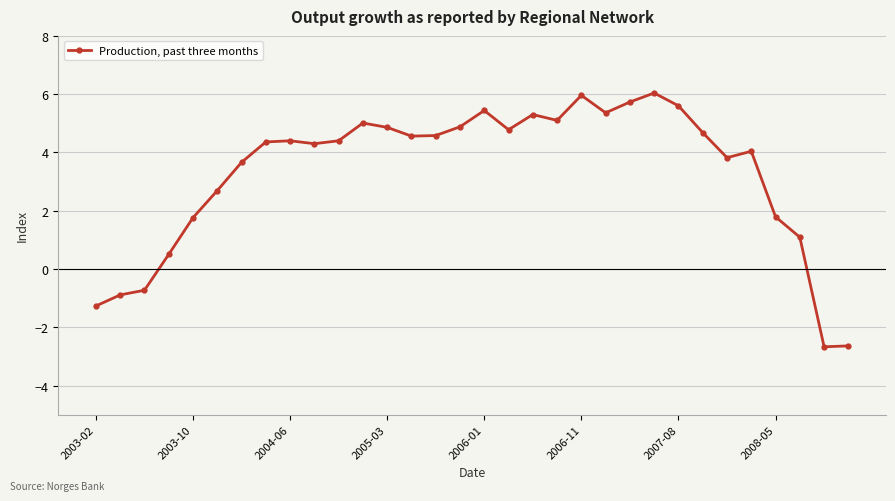

True or false: there are more than 2 points higher than both neighbors.

True